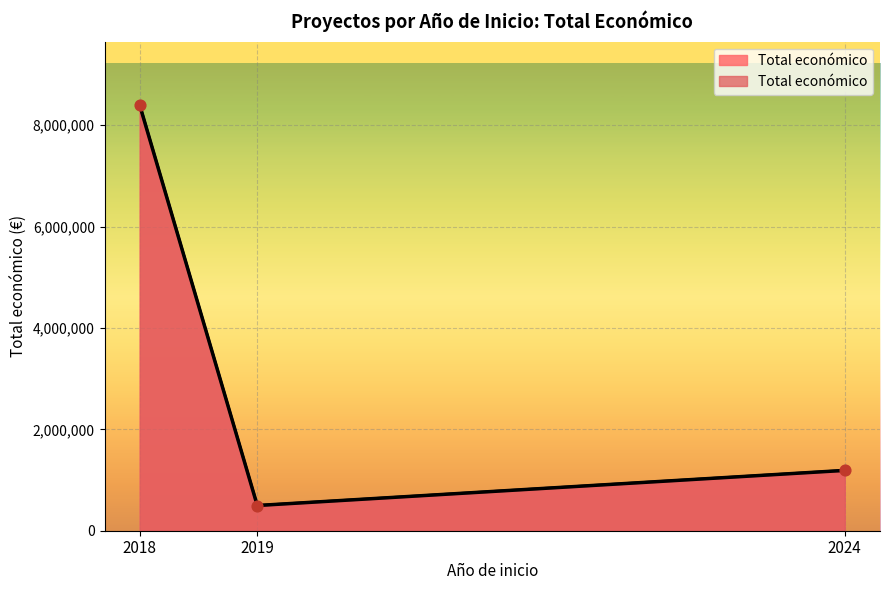

Between 2018 and 2018, which is larger?

2018